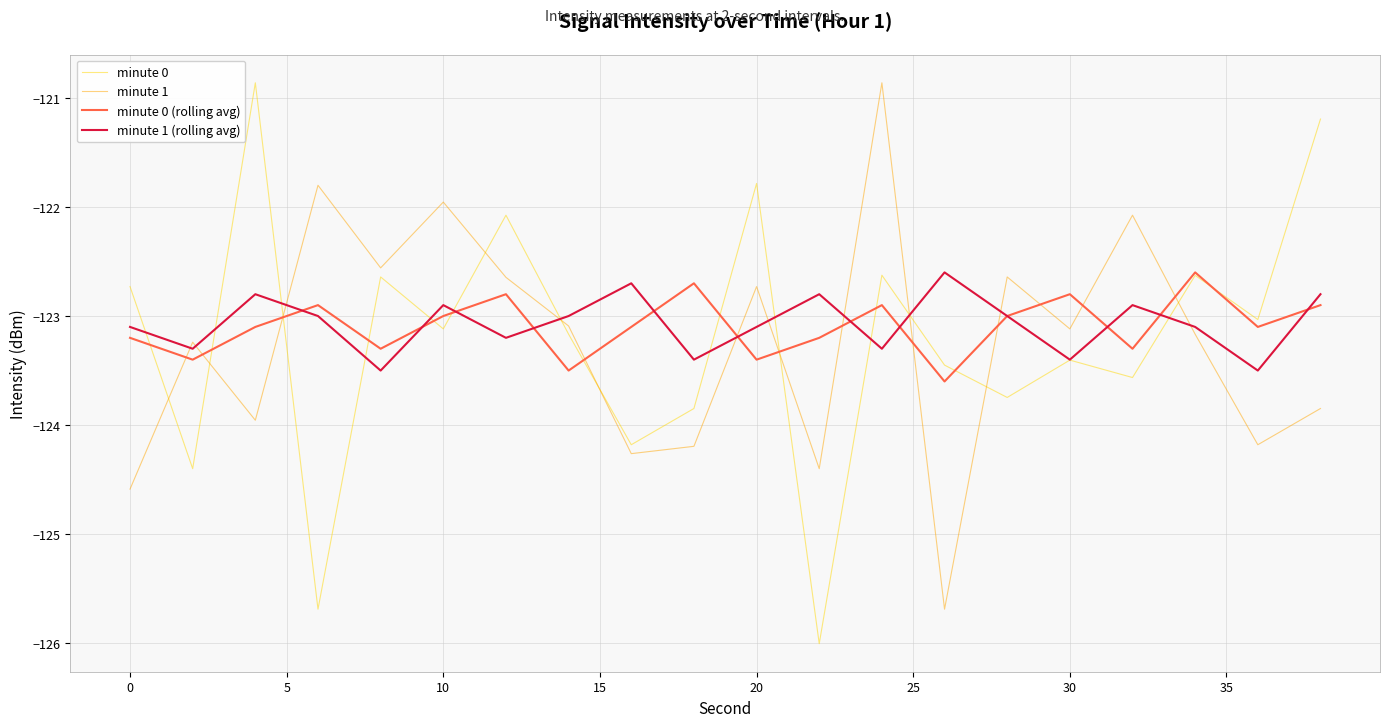

What is the minimum value for minute 0 (rolling avg)?

-123.6